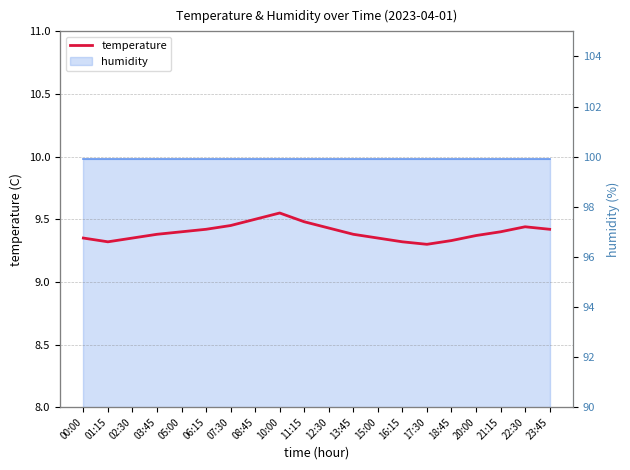

Reading left to right, extract all data points from this chart.

9.3	9.3	9.3	9.4	9.4	9.4	9.4	9.5	9.6	9.5	9.4	9.4	9.3	9.3	9.3	9.3	9.4	9.4	9.4	9.4